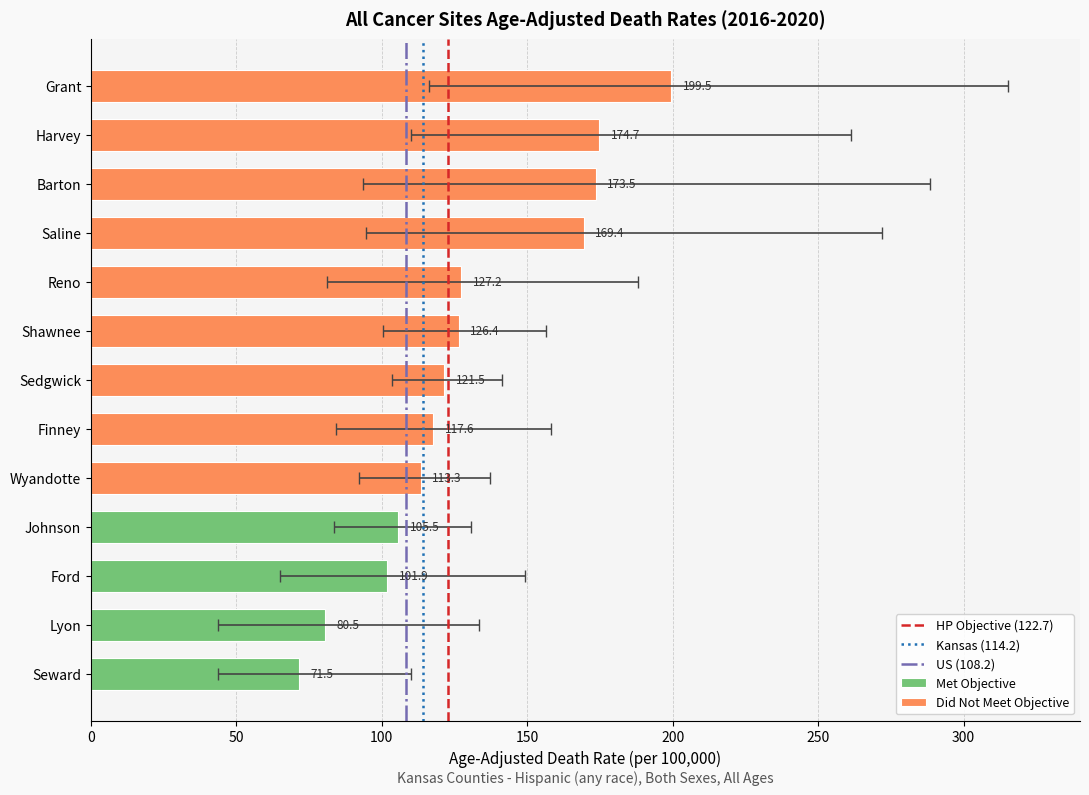

Which has a higher value, 0 or 50?

50